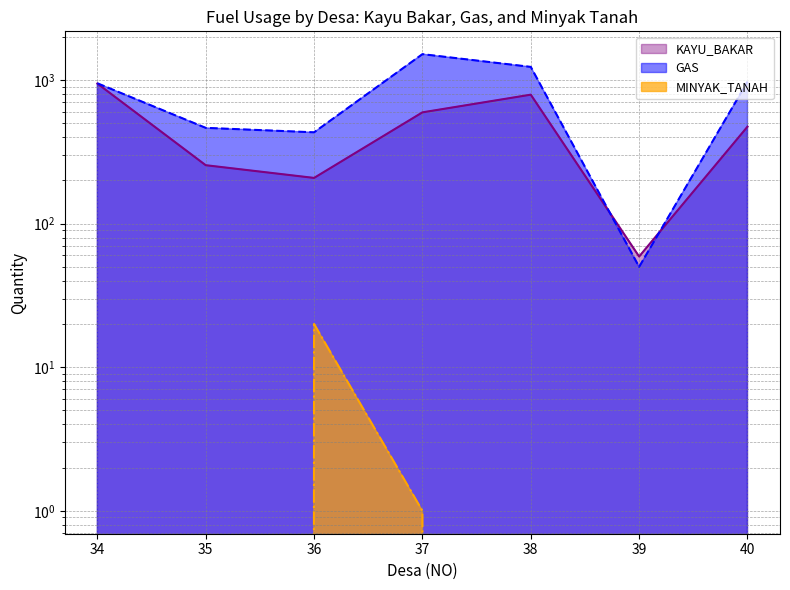

How many interior local peaks does the GAS series have?

1